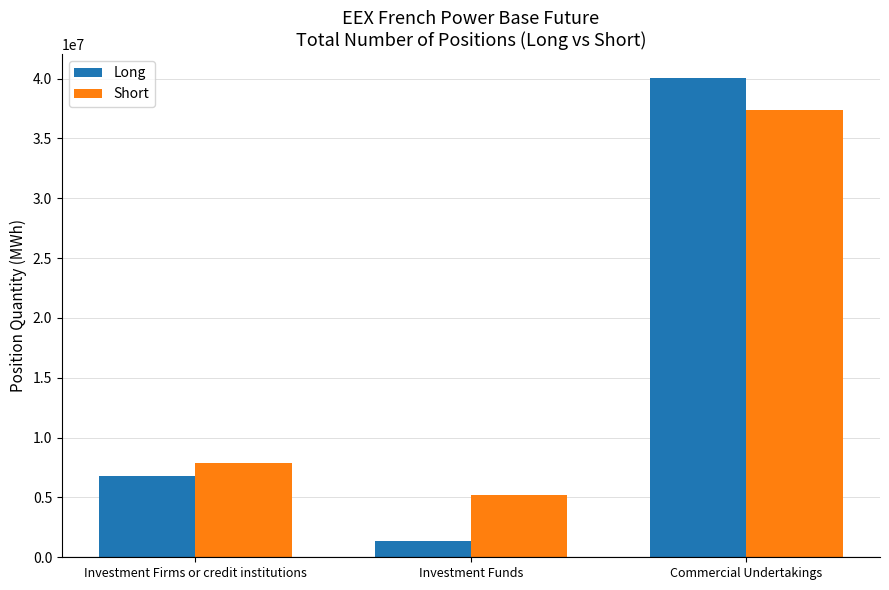

Which label corresponds to the largest value in the chart?

Commercial Undertakings